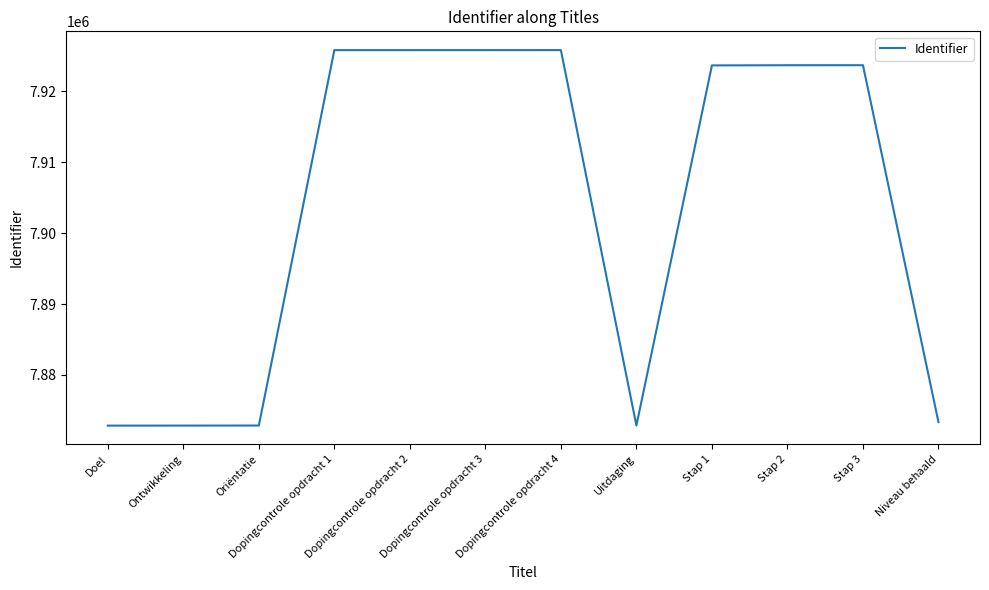

What is the ratio of the value at Dopingcontrole opdracht 2 to the value at Ontwikkeling?

1.0